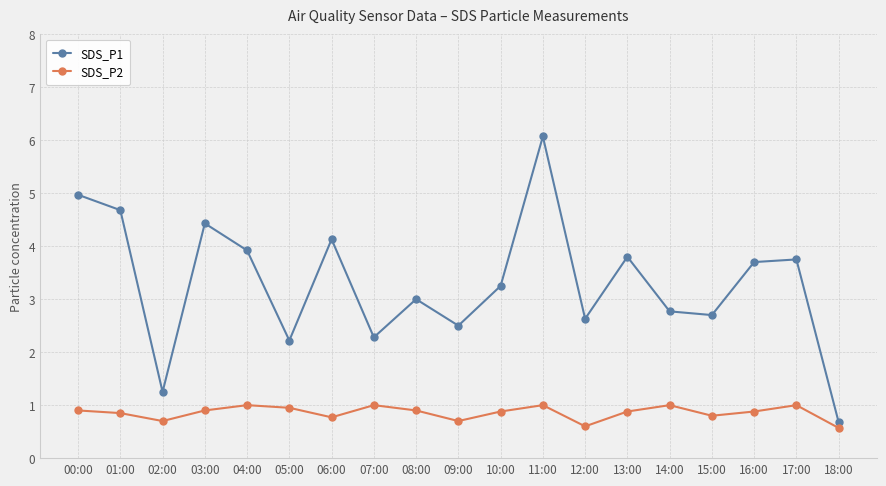

What is the maximum value for SDS_P2?

1.0